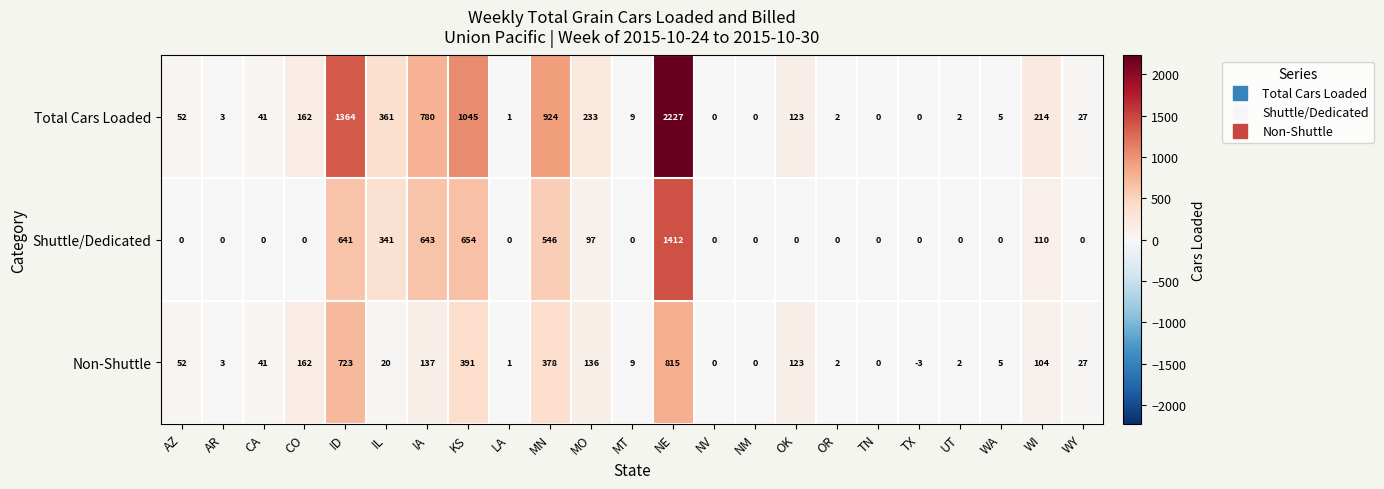

How many data points in Total Cars Loaded are less than 41?

11